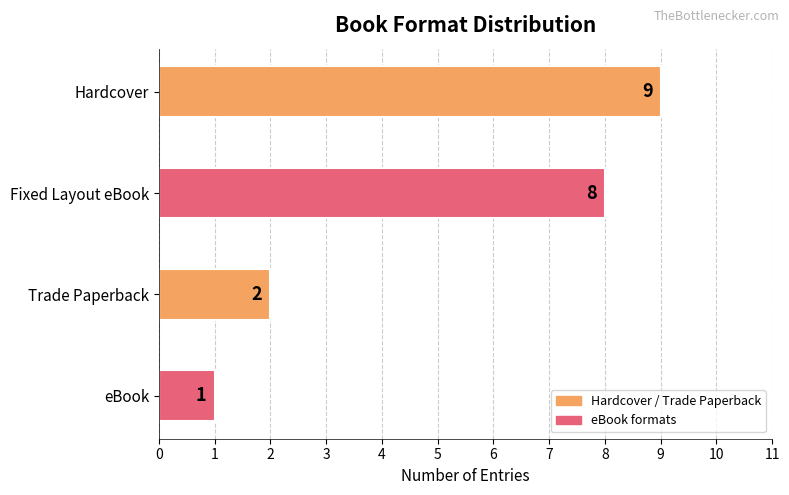

True or false: the data shows 2 at Trade Paperback.

True